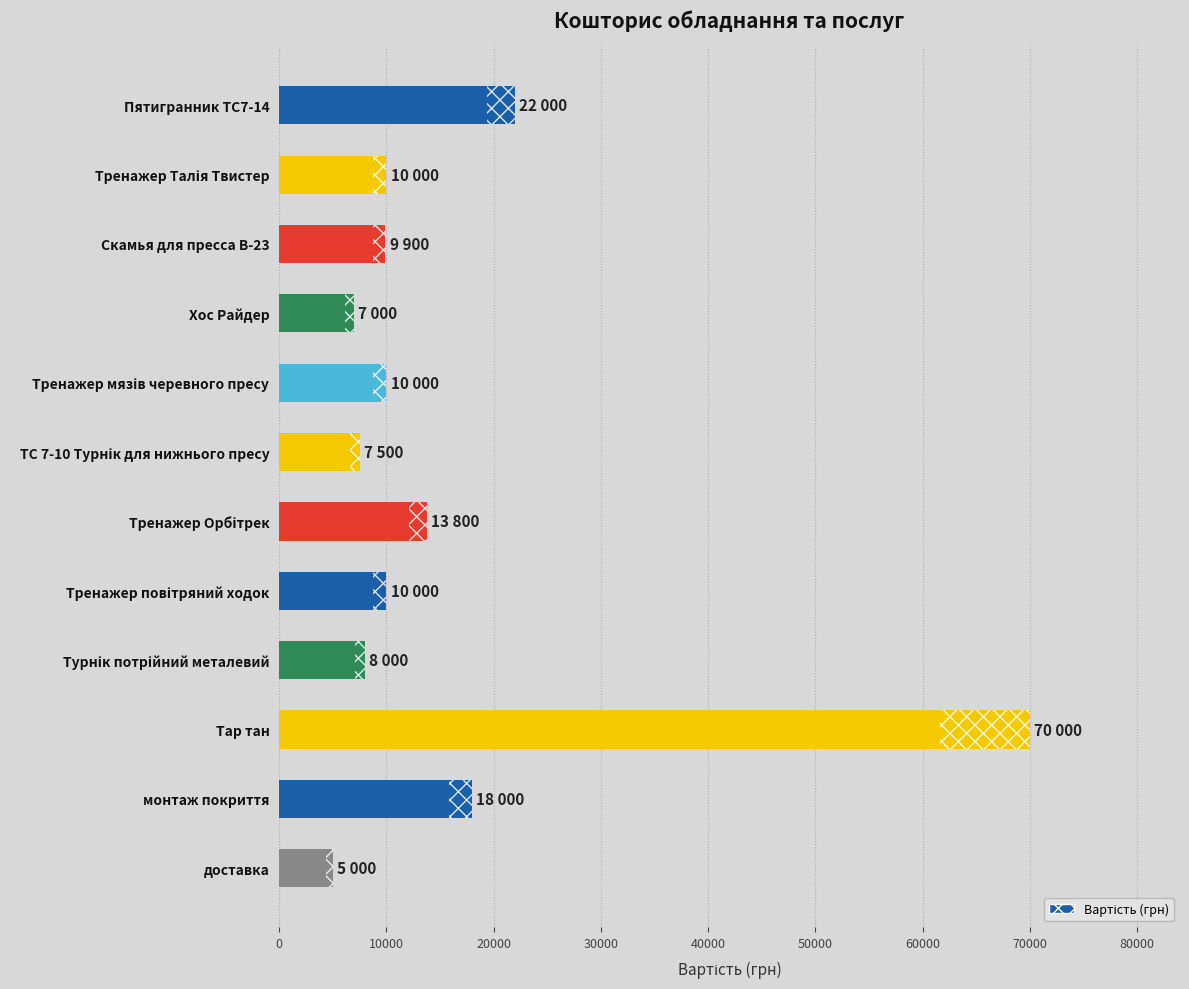

The value at Хос Райдер is 7000. True or false?

True